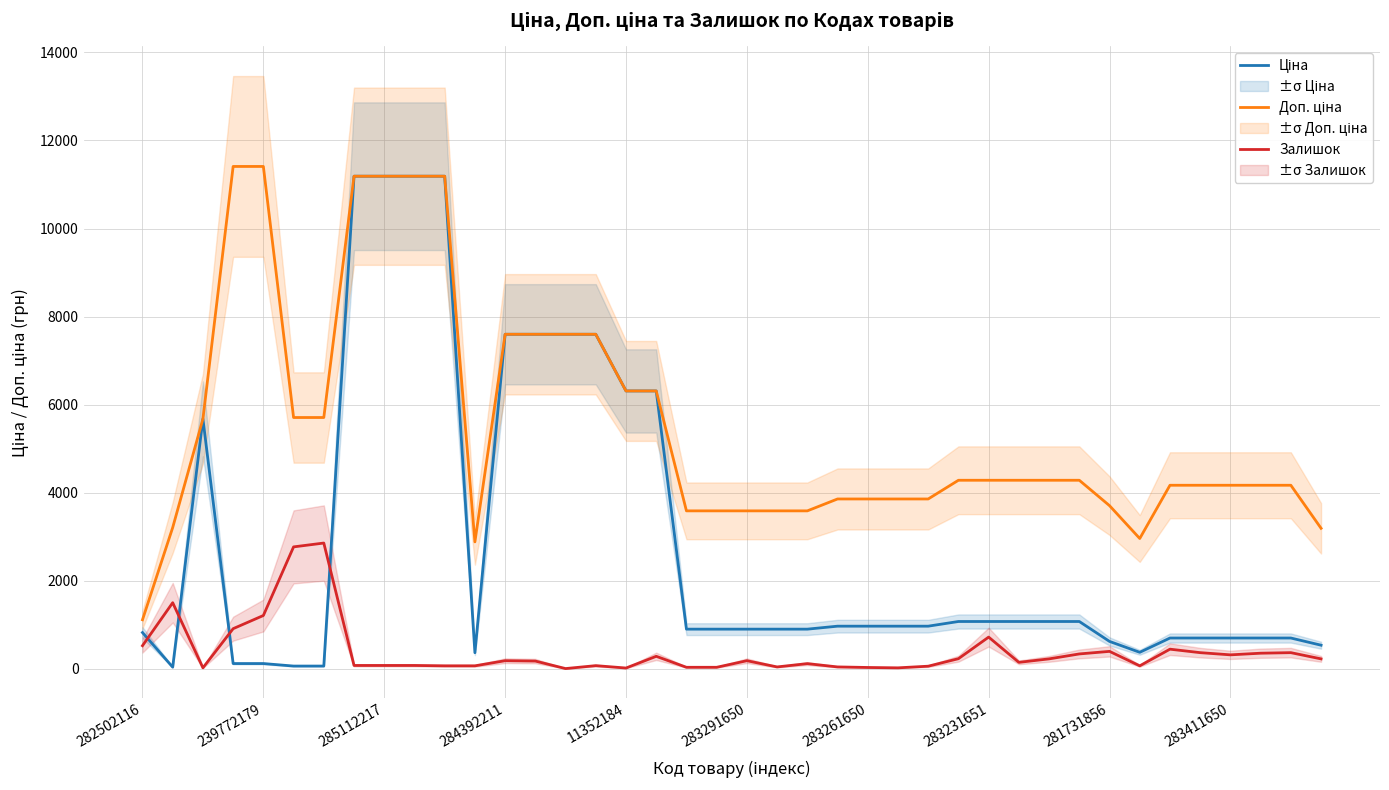

Rank the series by their maximum value, from lowest to highest.

Залишок, Ціна, Доп. ціна